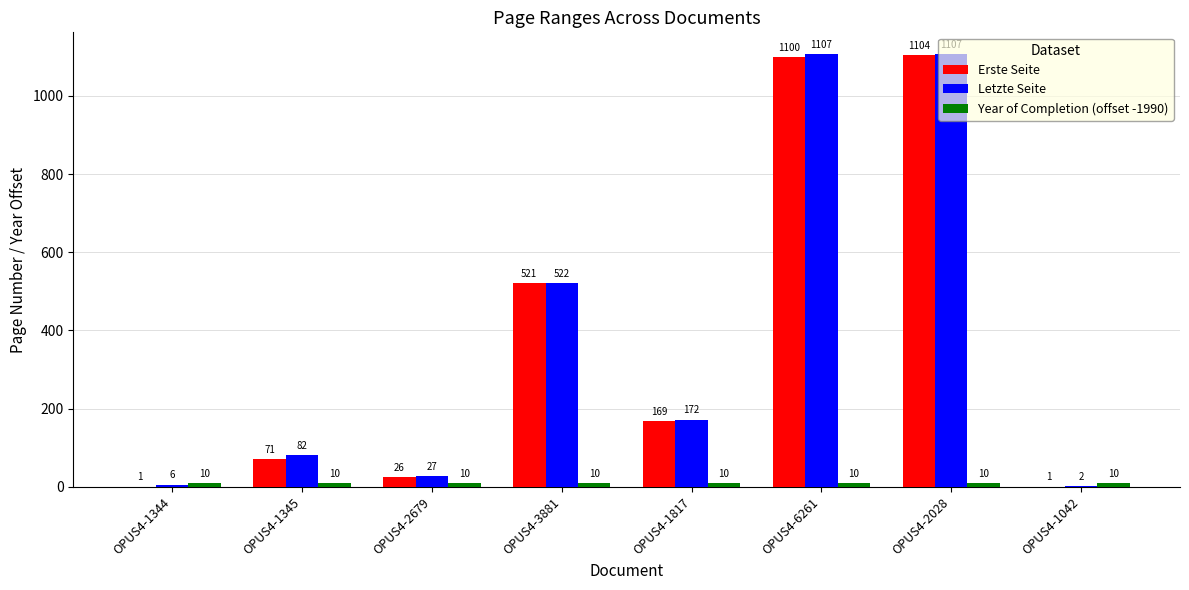

Which series has the largest total across all categories?

Letzte Seite